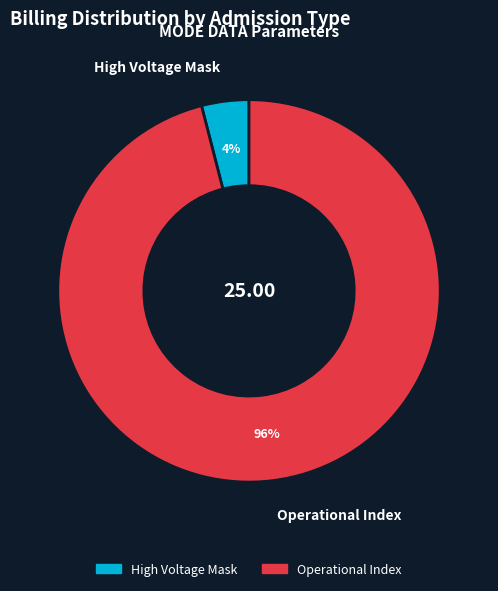

Count the number of slices in the pie.

2